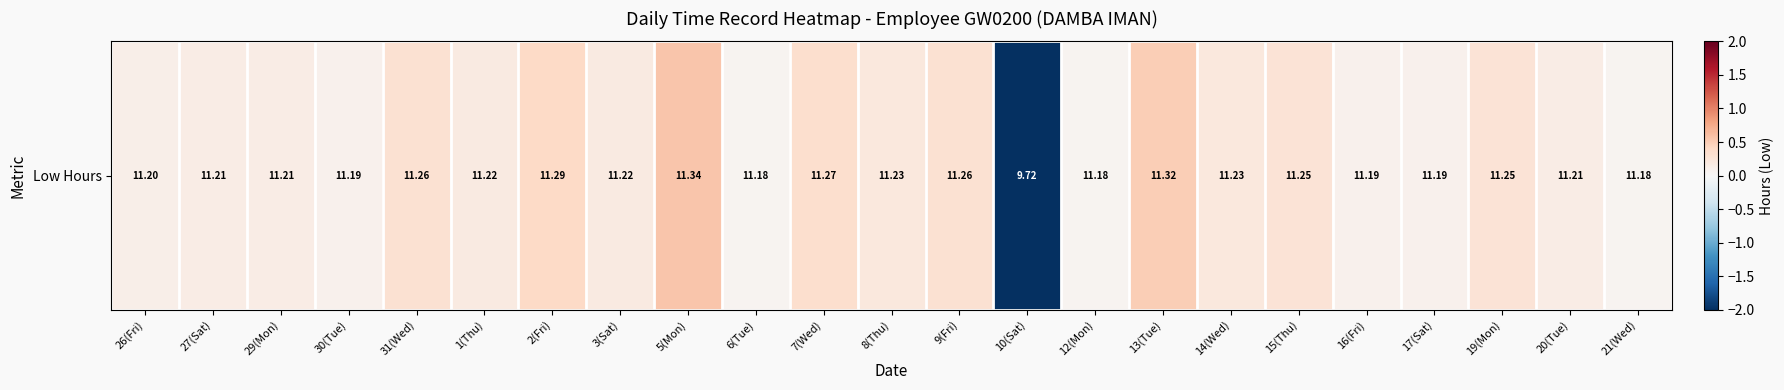

Which category has the lowest value across all series?

10(Sat)